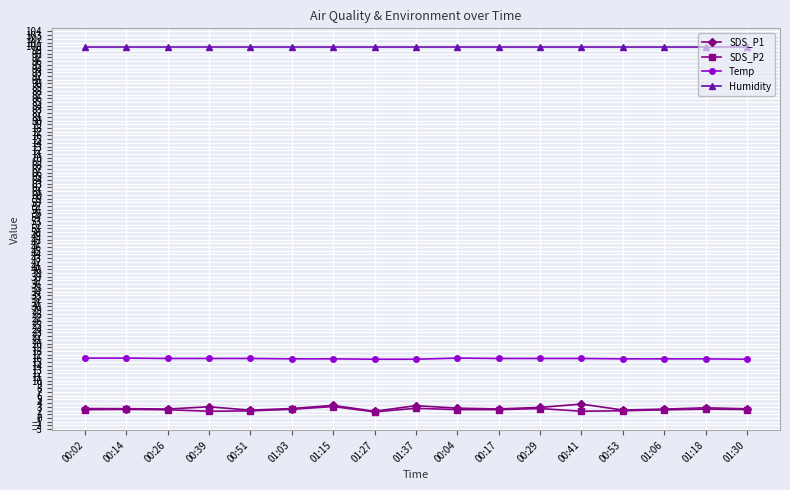

Which series has the largest total across all categories?

Humidity